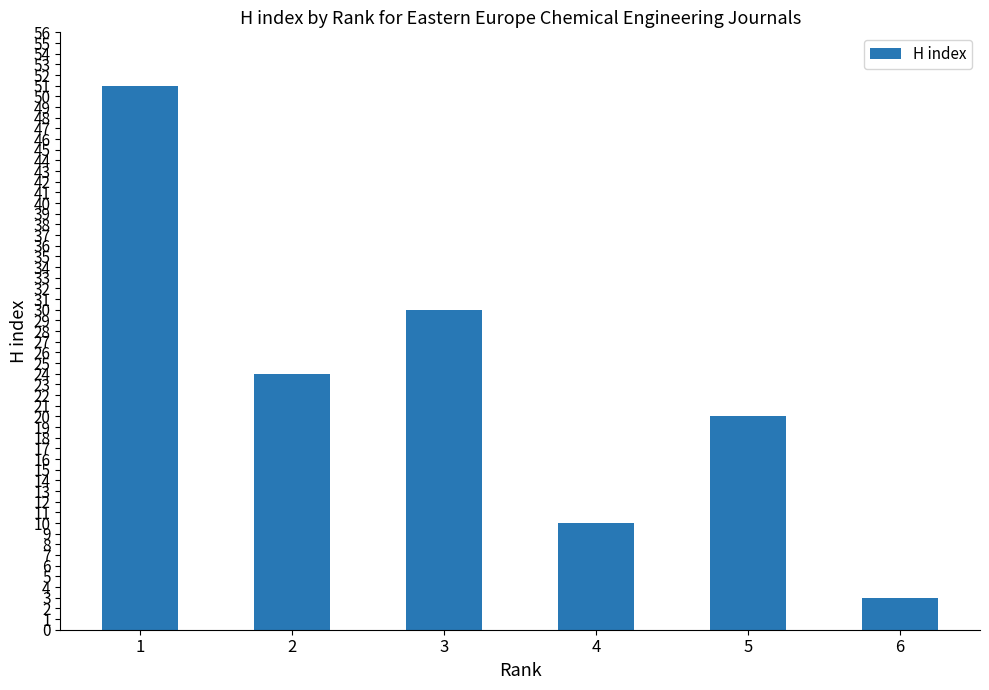

What is the ratio of the value at 5 to the value at 6?

6.7